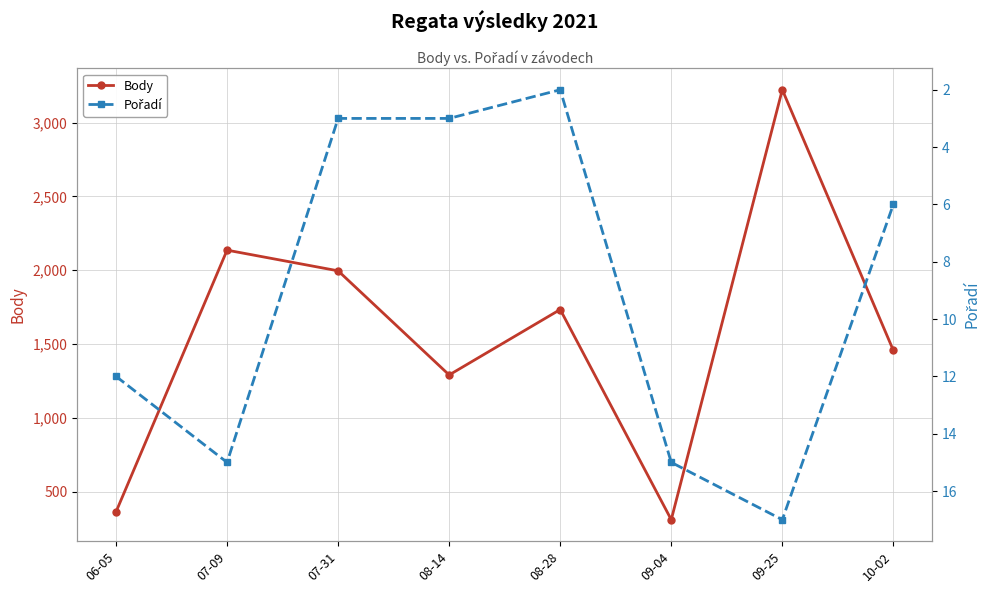

What is the difference between the second highest and second lowest values in the Pořadí series?

12